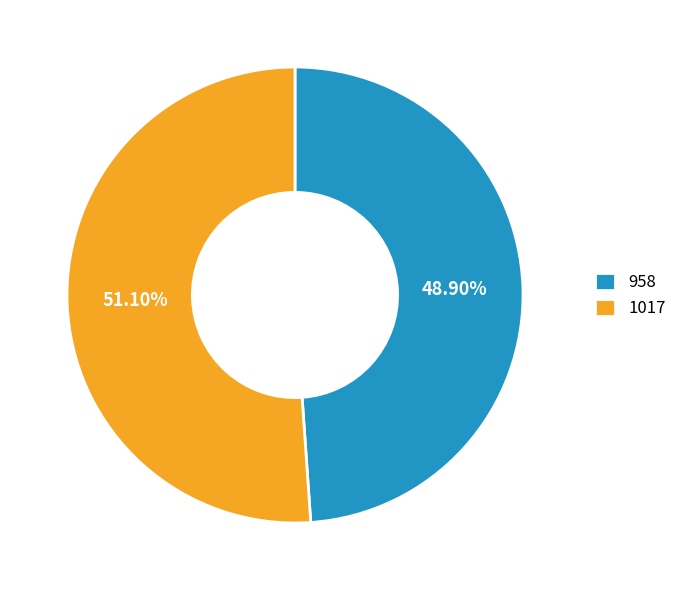

True or false: 1017 accounts for 51% of the total.

True